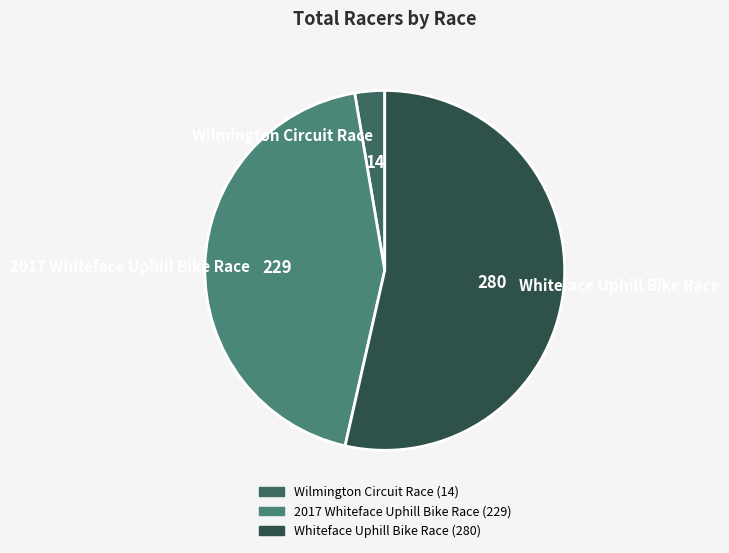

What is the largest slice in the pie chart?

Whiteface Uphill Bike Race